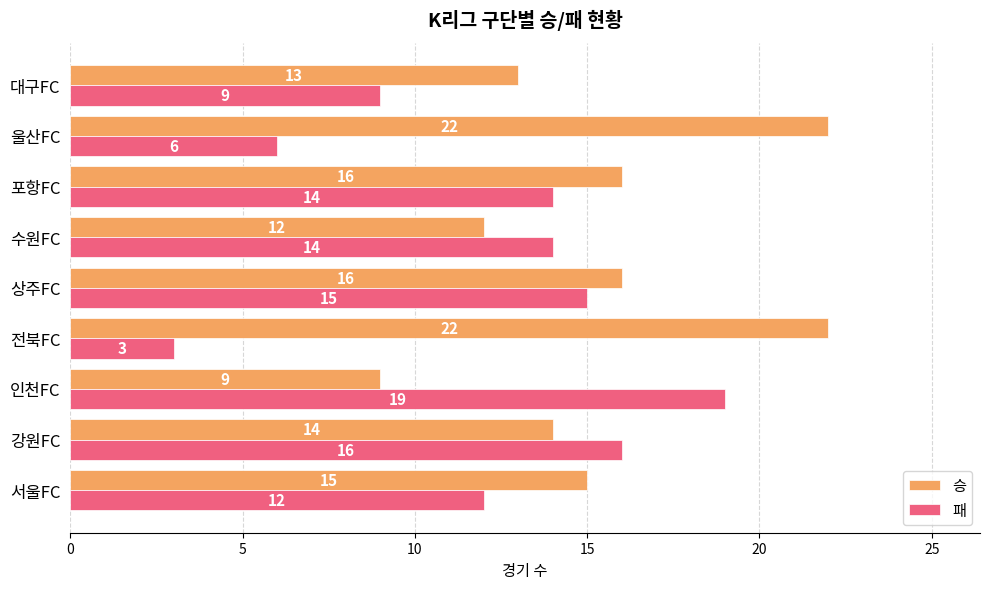

What are all the series names shown in the legend?

승, 패